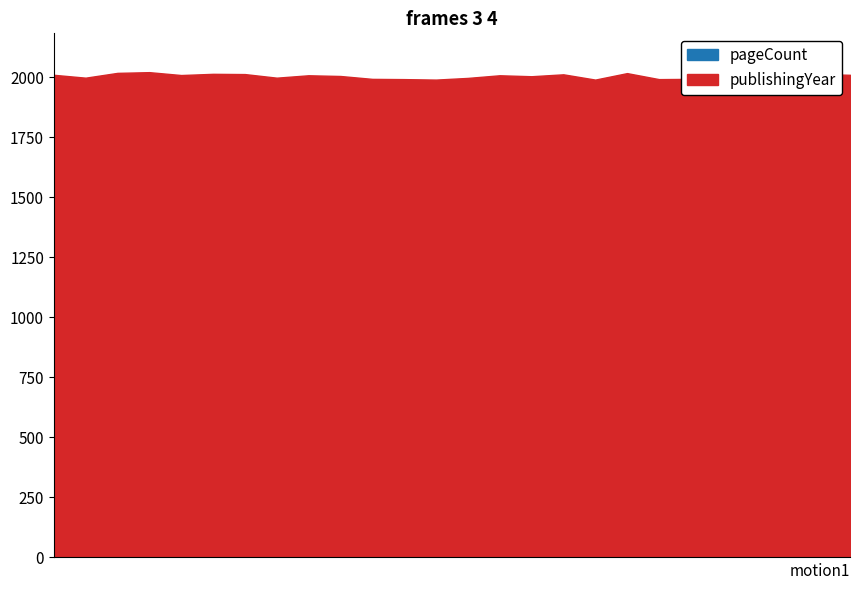

How many lines are shown in the chart?

2